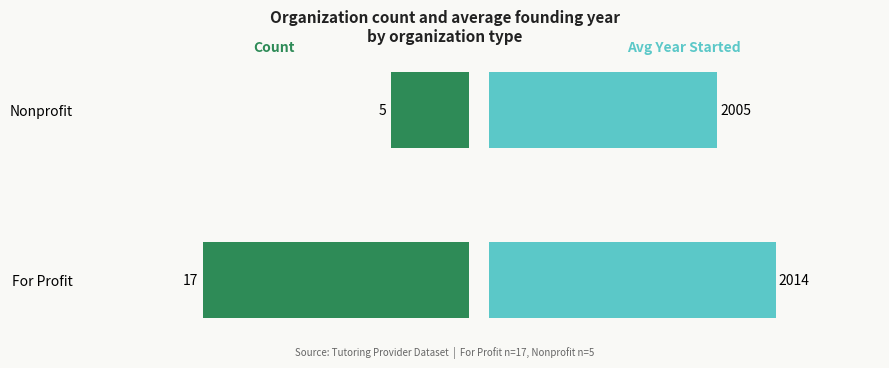

How many bars are there in total?

4